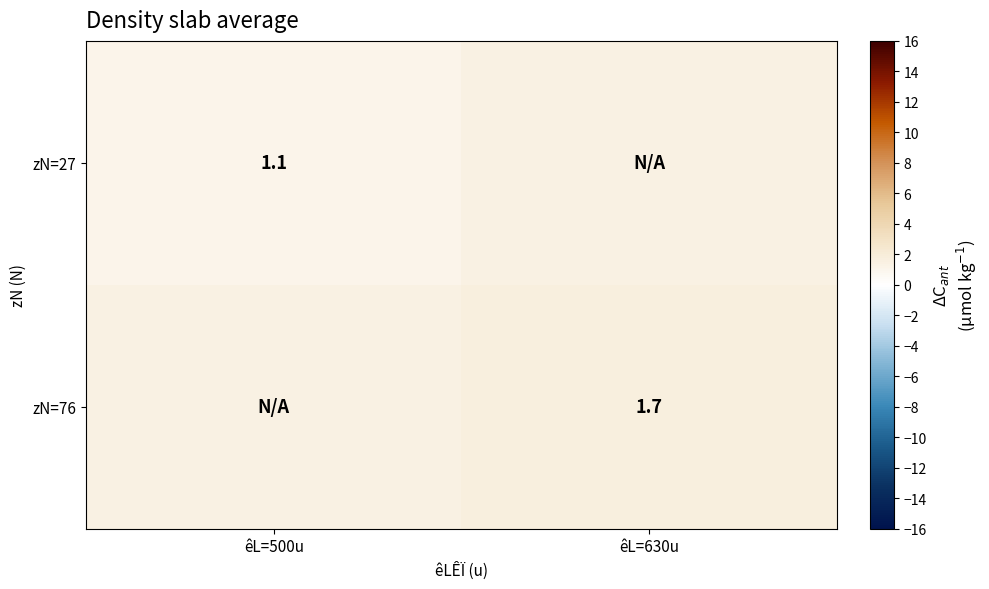

Is the value of zN=27 at êL=500u greater than the value of zN=76 at êL=630u?

No